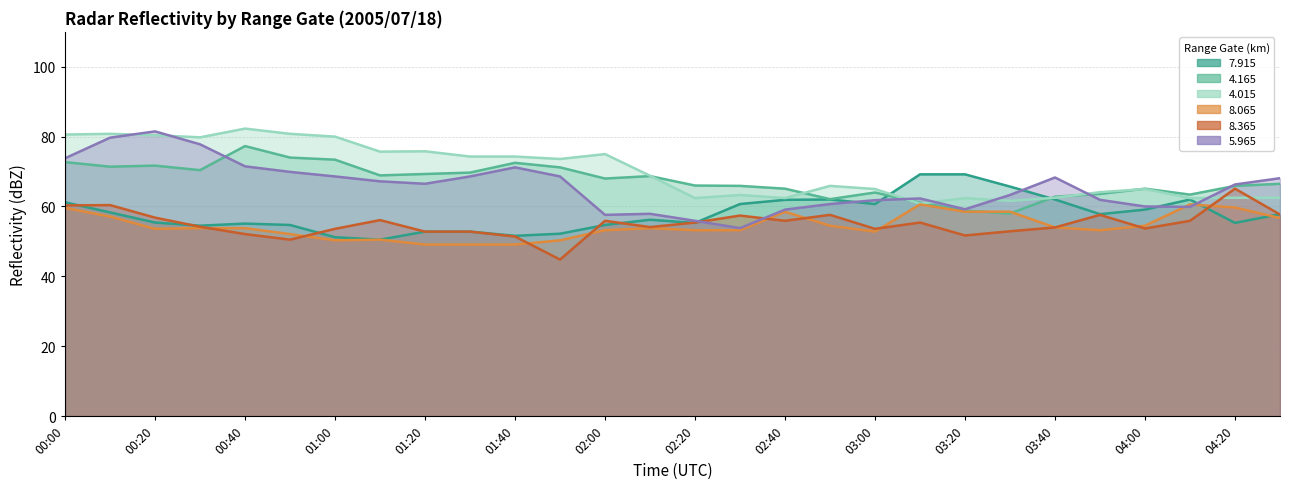

True or false:   8.065 has a value of 28.2 at 00:00.

False